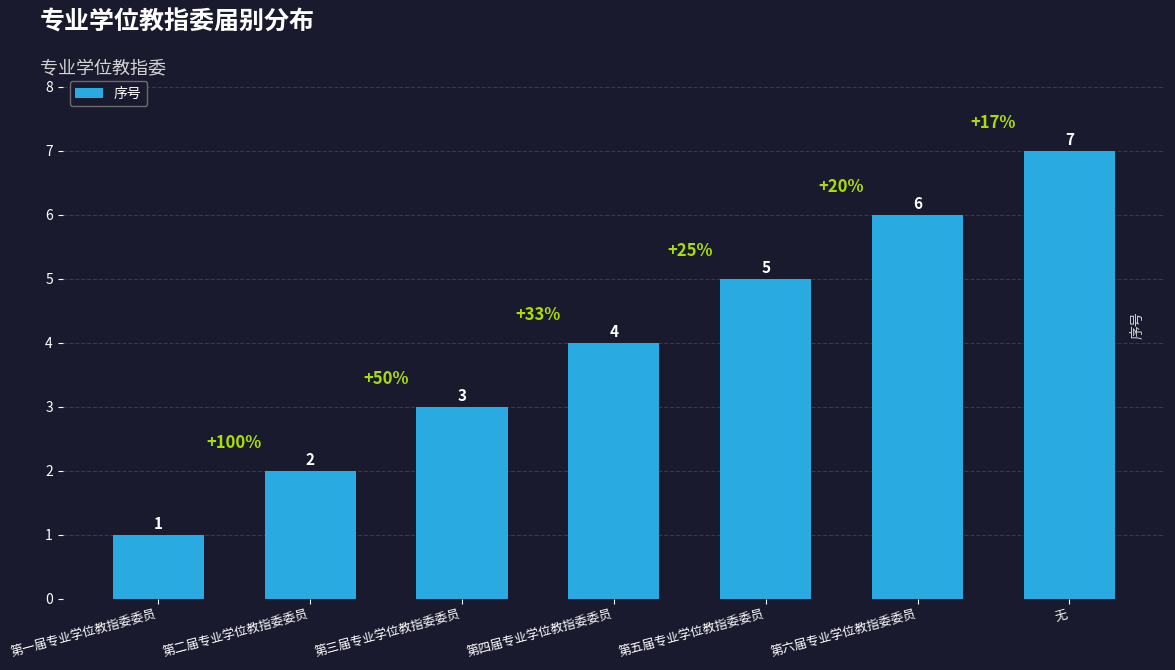

Read the value at 第六届专业学位教指委委员.

6